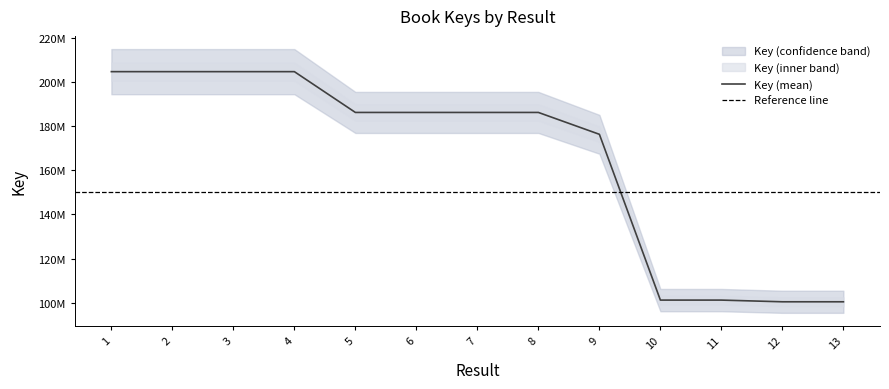

Reading right to left, extract all data points from this chart.

100403090	100403646	101169543	101169770	176375700	186294435	186293199	186293519	186293892	204797356	204797761	204797612	204797815